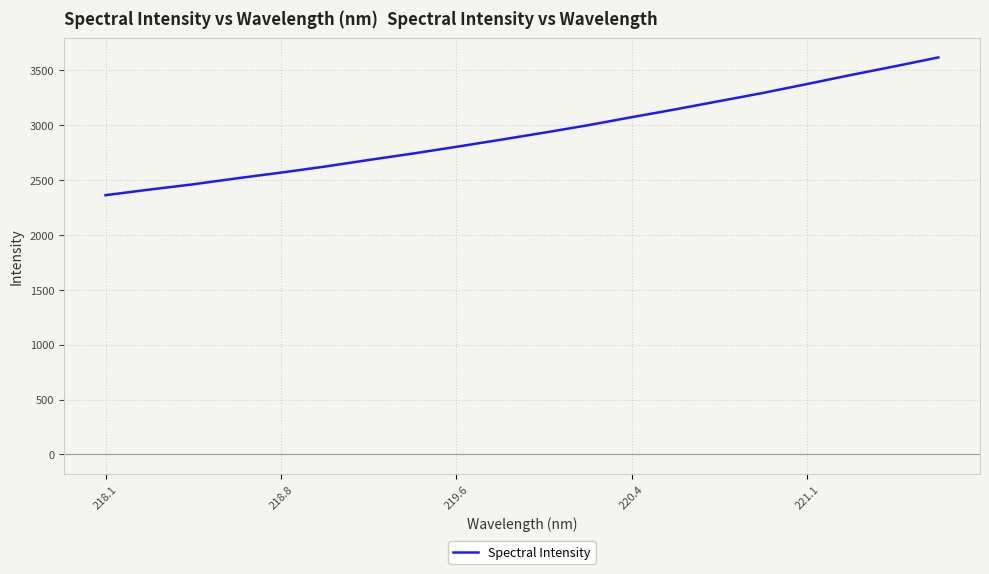

What is the difference between the maximum and minimum values?

1255.5